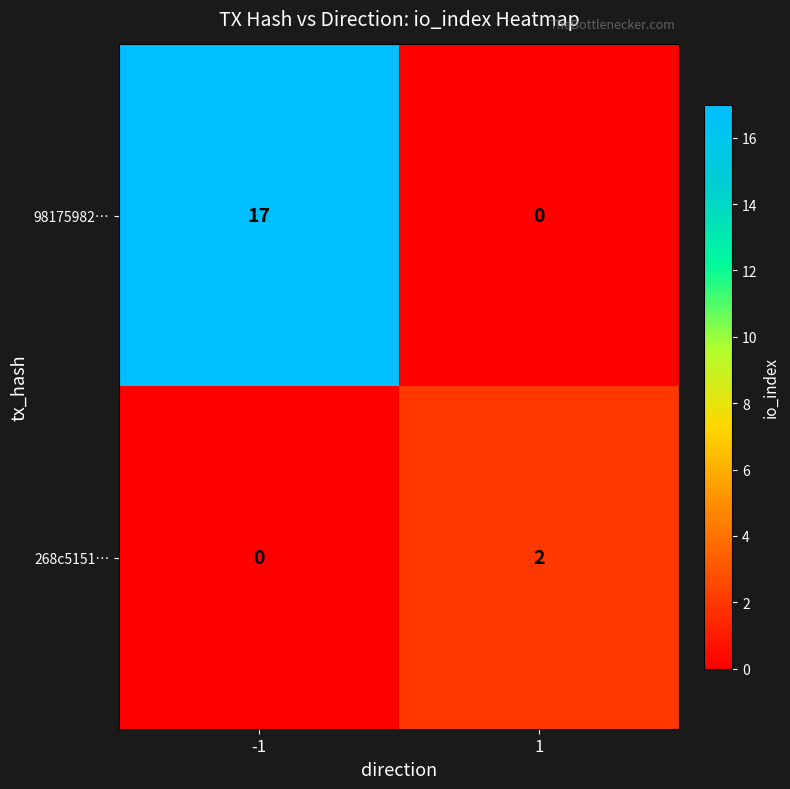

At -1, list the series in order from largest to smallest.

98175982…, 268c5151…